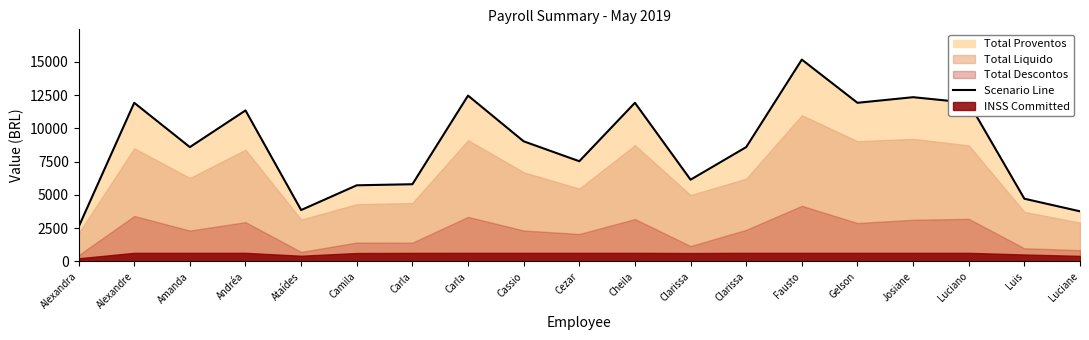

What value does the data have at Fausto?

15168.5